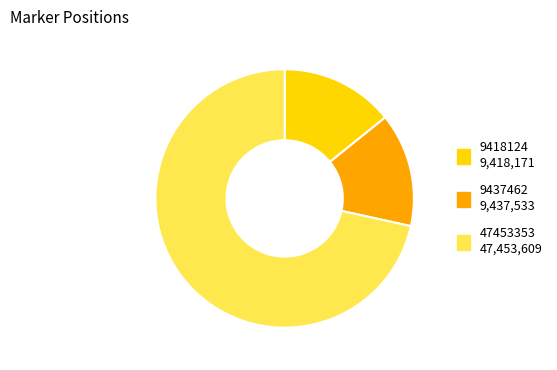

Is the sum of 9418124 and 9437462 greater than half?

No